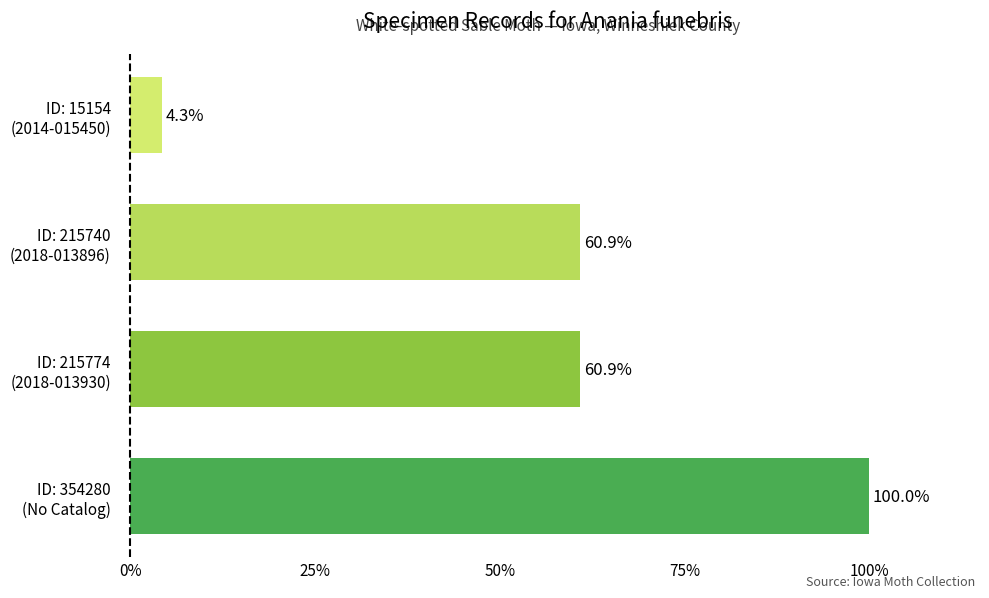

What is the maximum value shown in the chart?

100.0